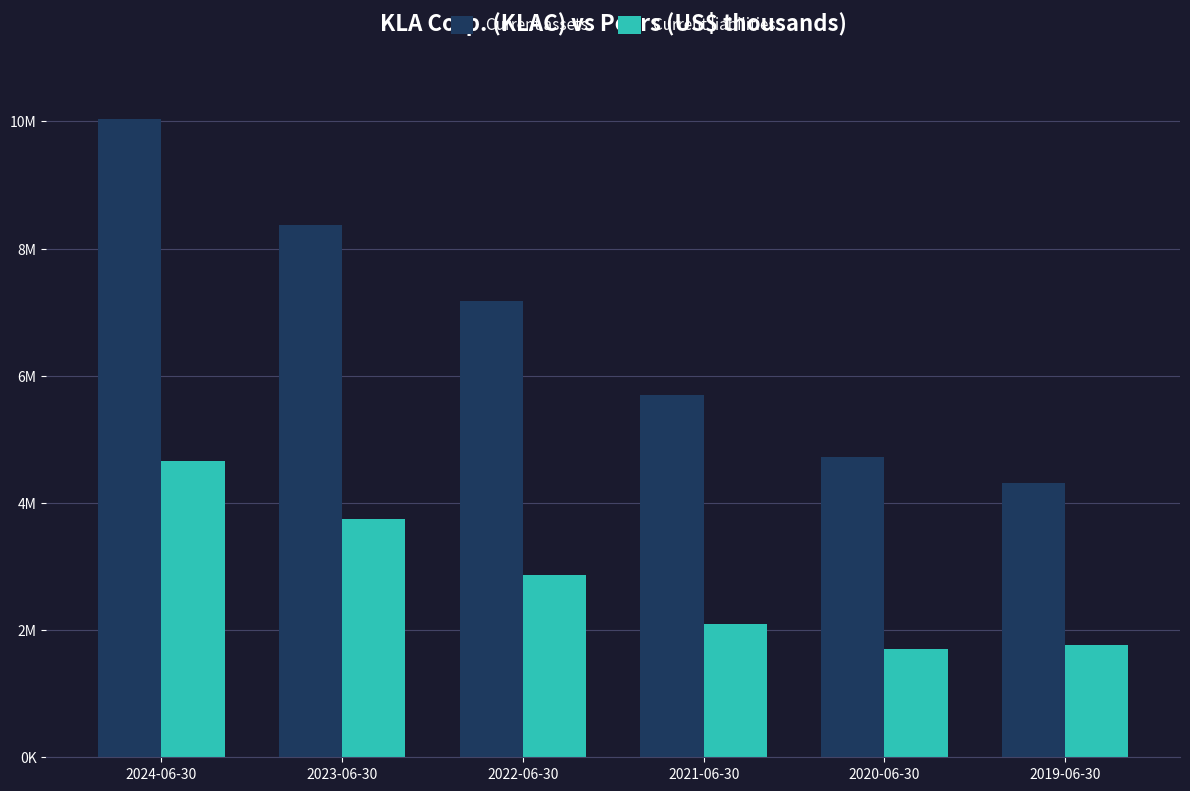

What is the maximum value shown in the chart?

10031144